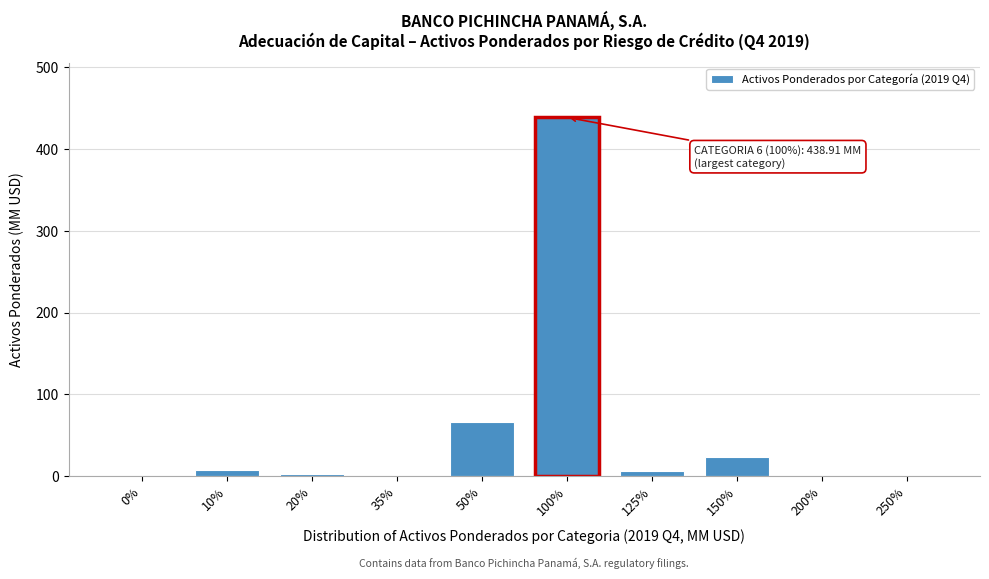

The value at 50% is 66.6. True or false?

True